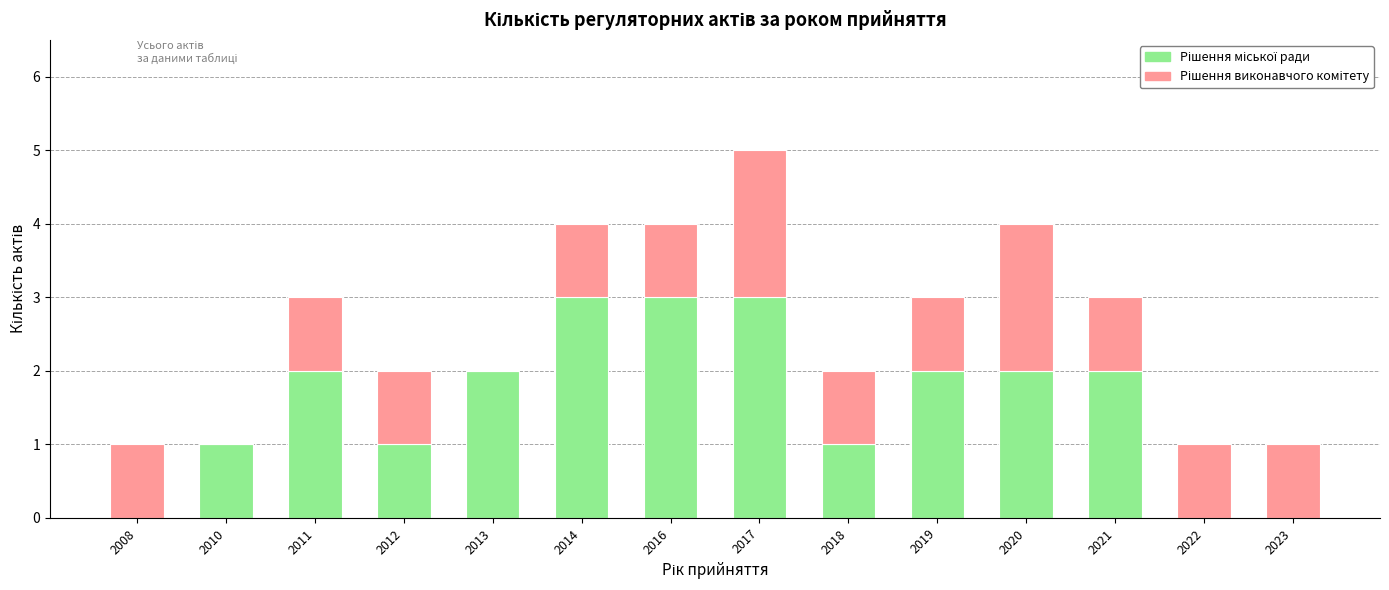

What is the total value across all series at 2011?

3